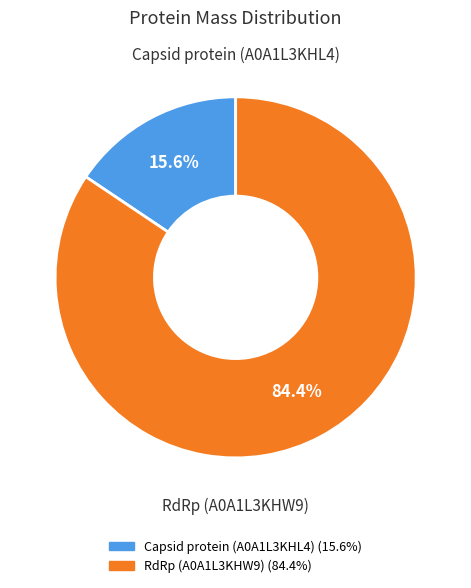

True or false: Capsid protein (A0A1L3KHL4) accounts for 21% of the total.

False